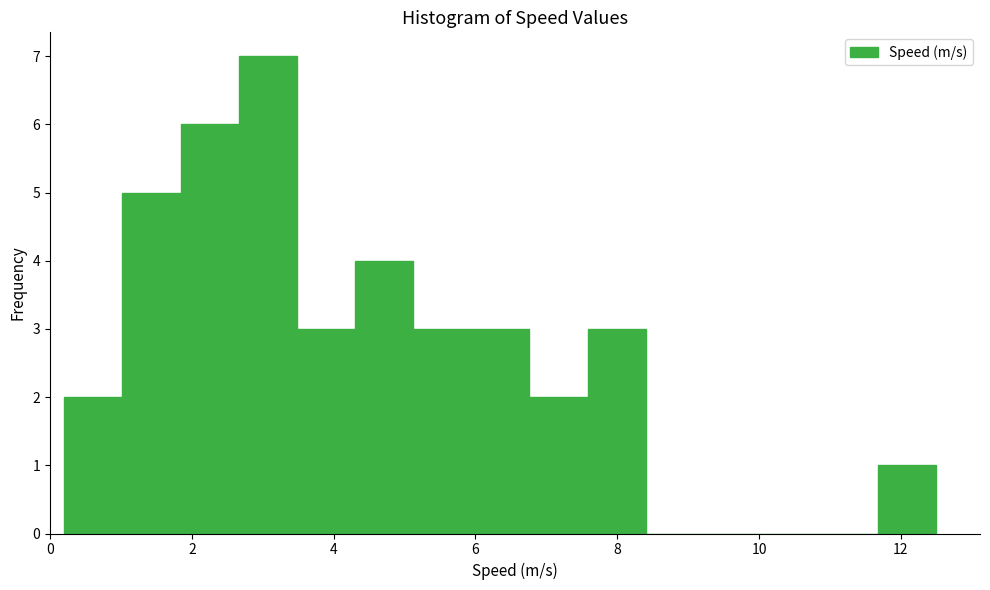

What is the height of the bar covering 7.58 to 8.40 on the x-axis? Neither the bar edges nor the heights are printed on the chart, so give them approximately, as read against the axes.

3